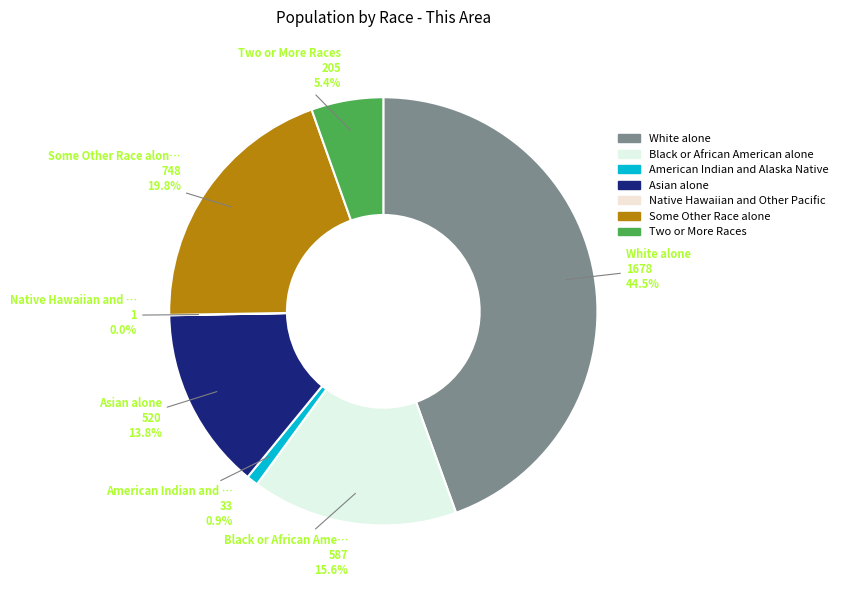

What is the change in value from American Indian and Alaska Native to Asian alone?

+487